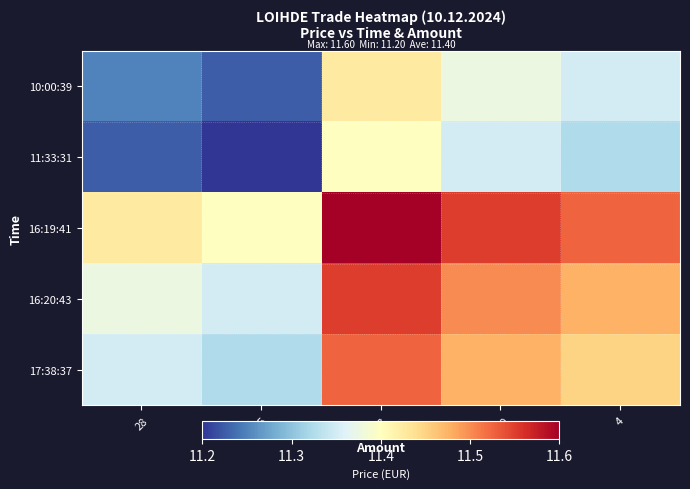

Between 85 and 28, which is larger?

28